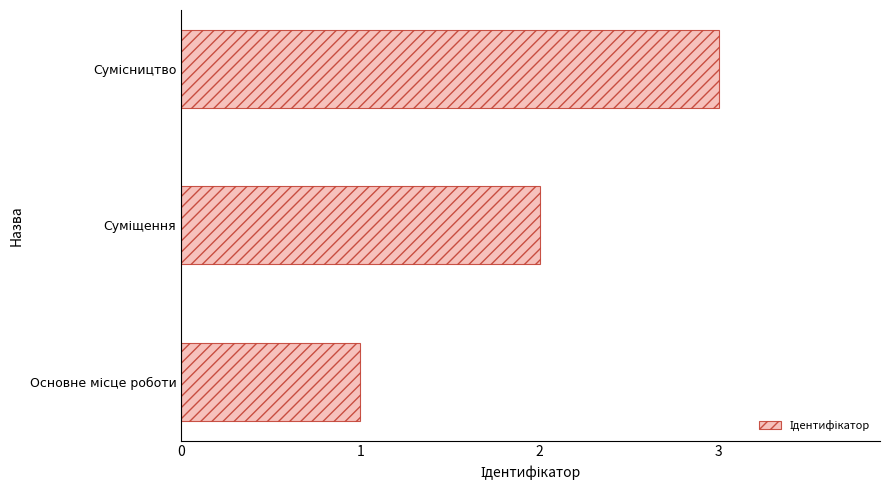

How many data points are less than 2?

1